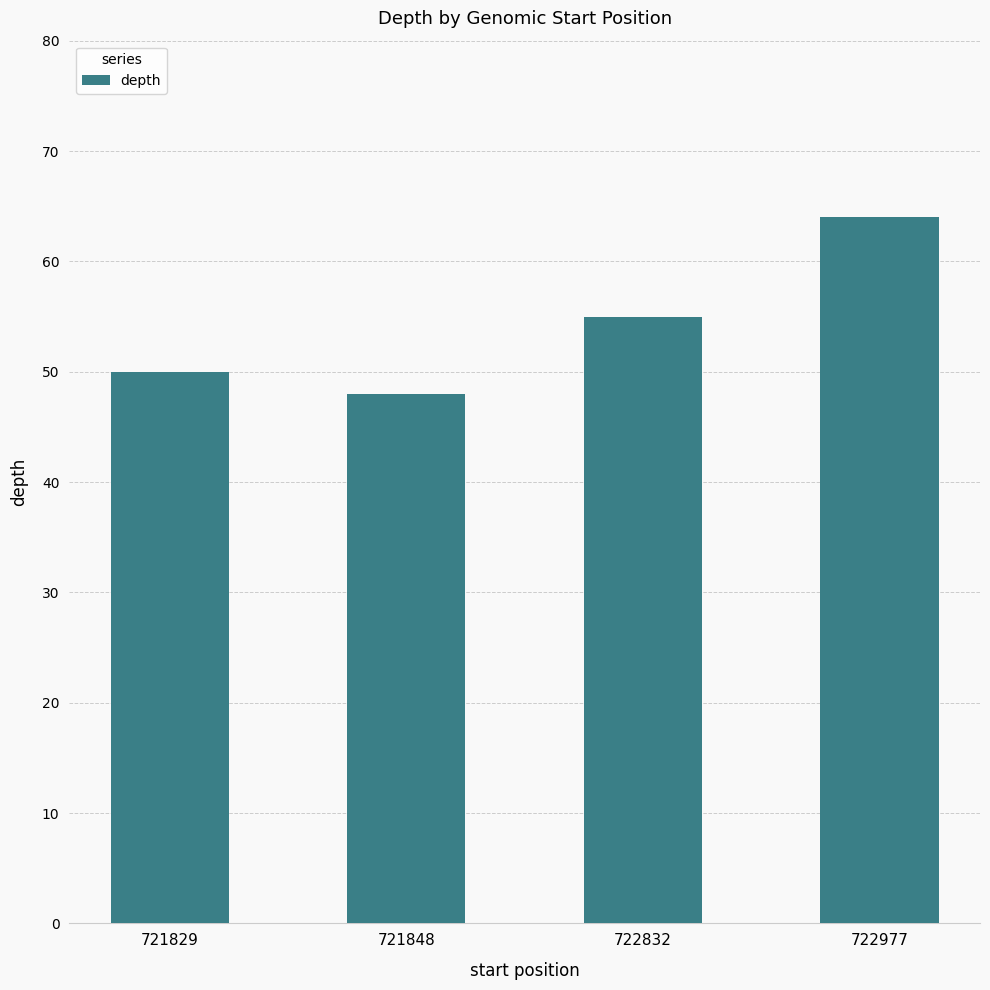

The chart shows a value of 75 at 722832. True or false?

False